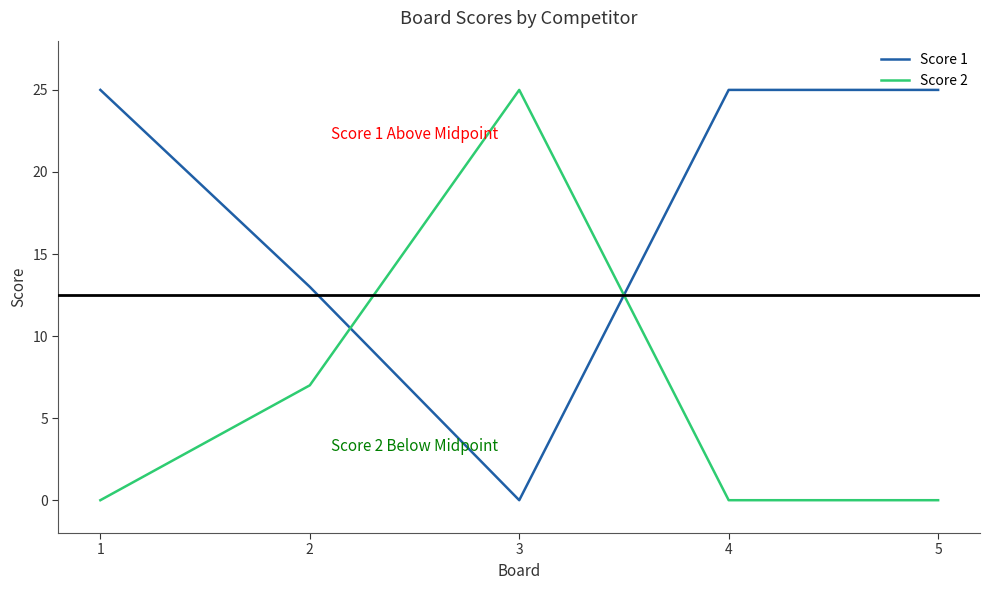

Rank the series at 2 from highest to lowest value.

Score 1, Score 2